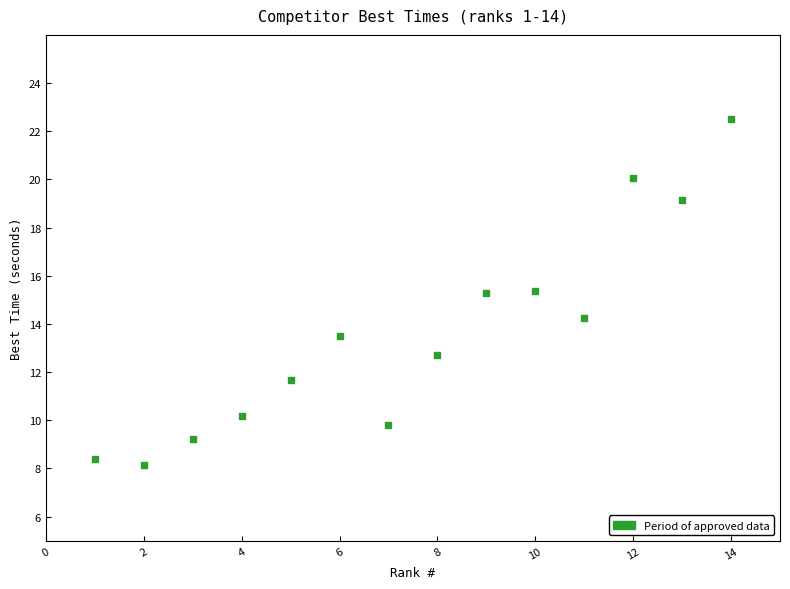

What is the range of Y values (max minus min)?

14.4